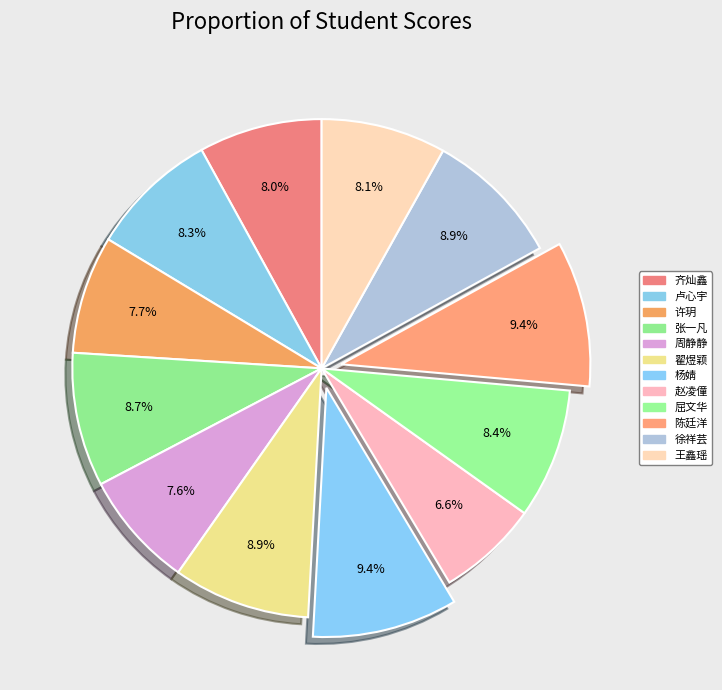

Is there a majority slice in this chart?

No